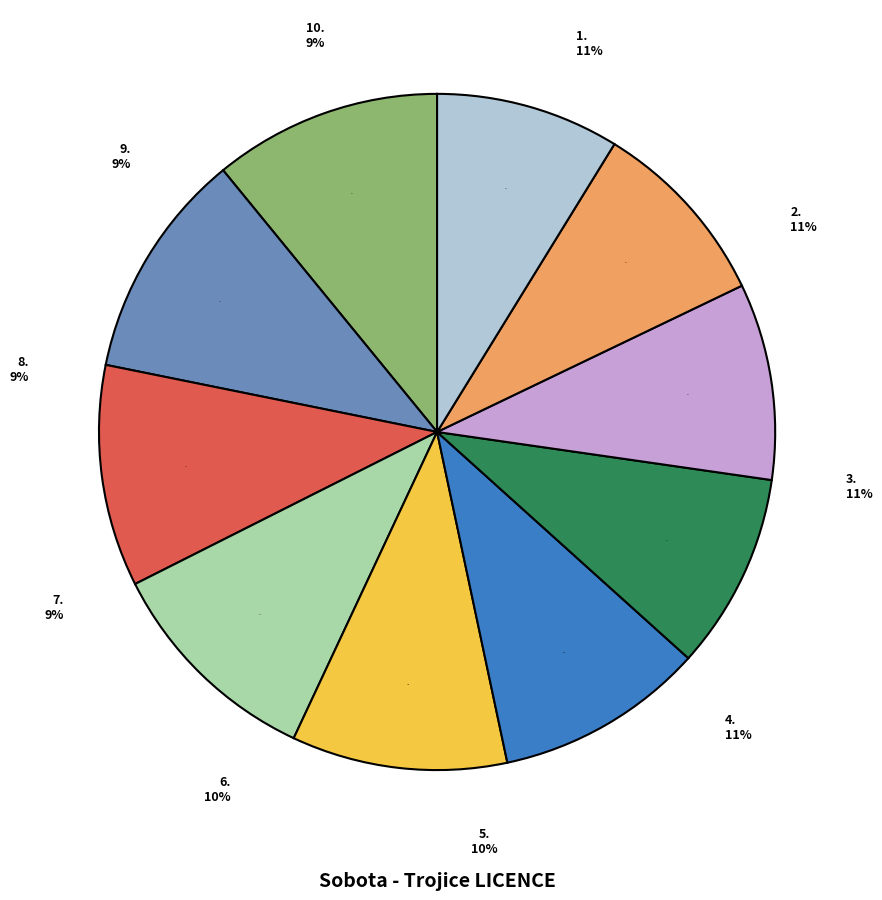

The Harcuba, Vyšanský, Škaloud slice represents 20% of the pie. True or false?

False